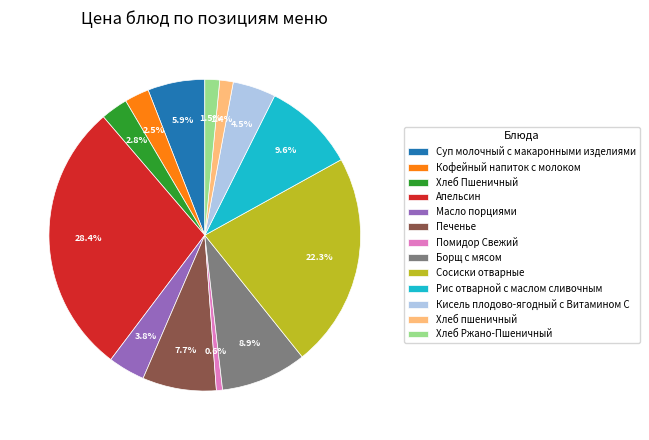

Approximately how many times larger is the value at Масло порциями compared to Борщ с мясом?

0.4